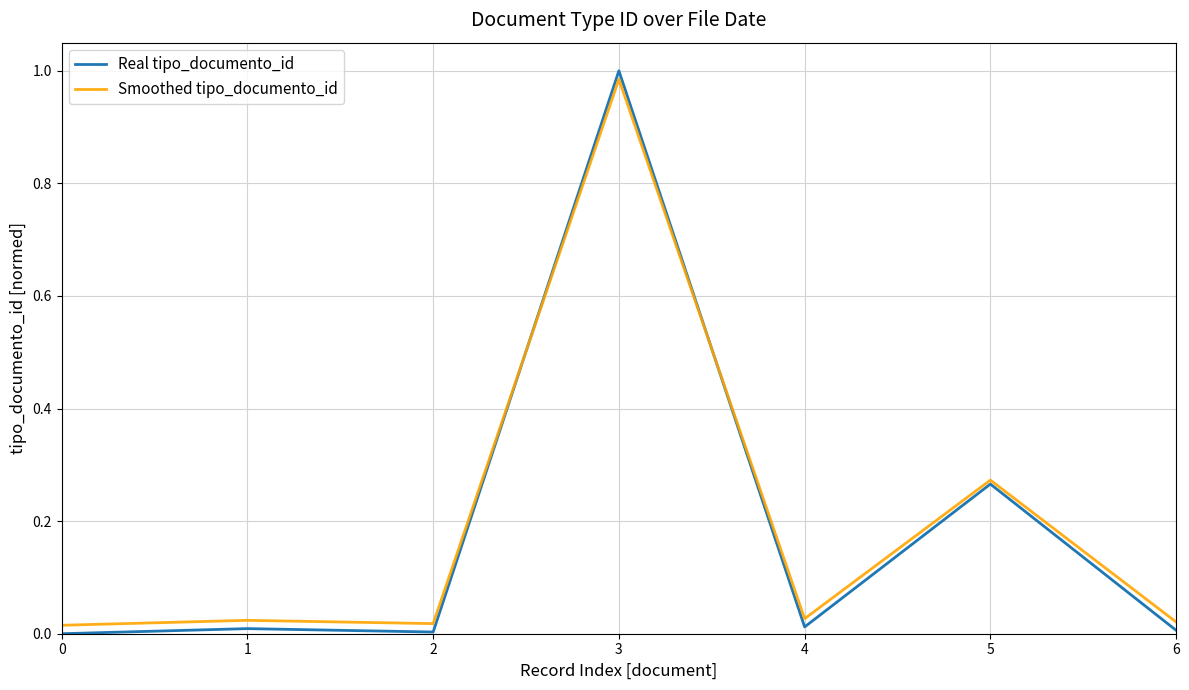

Does the chart display data point markers on the line(s)?

No